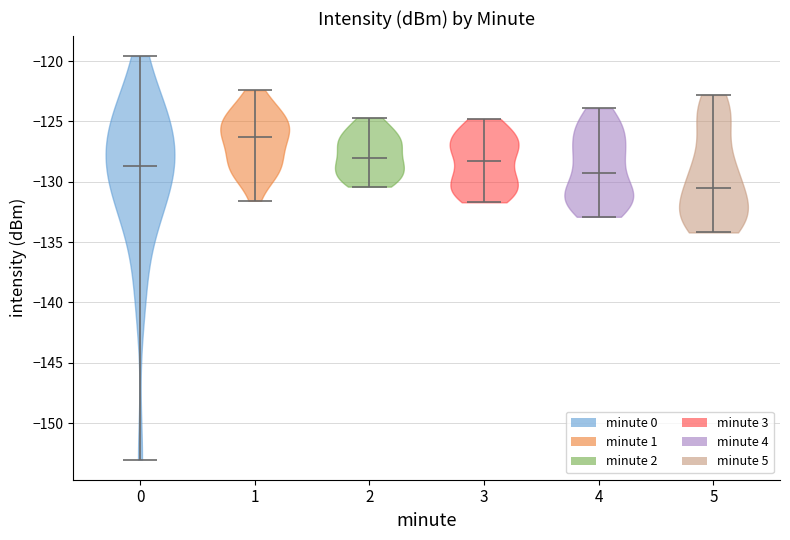

Which violin has the highest median line?

1